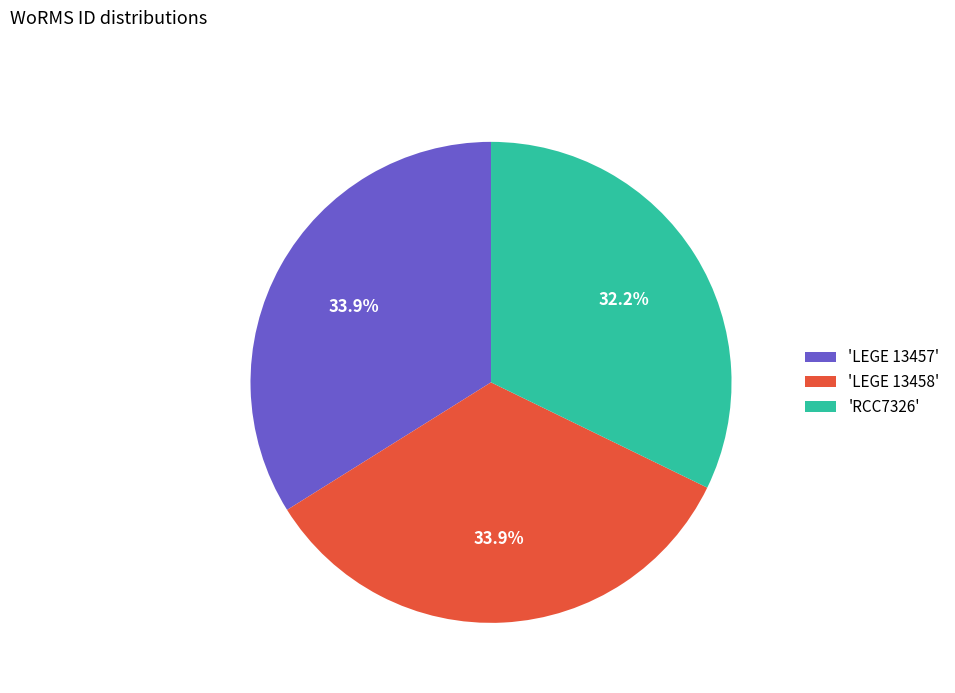

What portion of the pie excludes 'LEGE 13457'?

66.1%